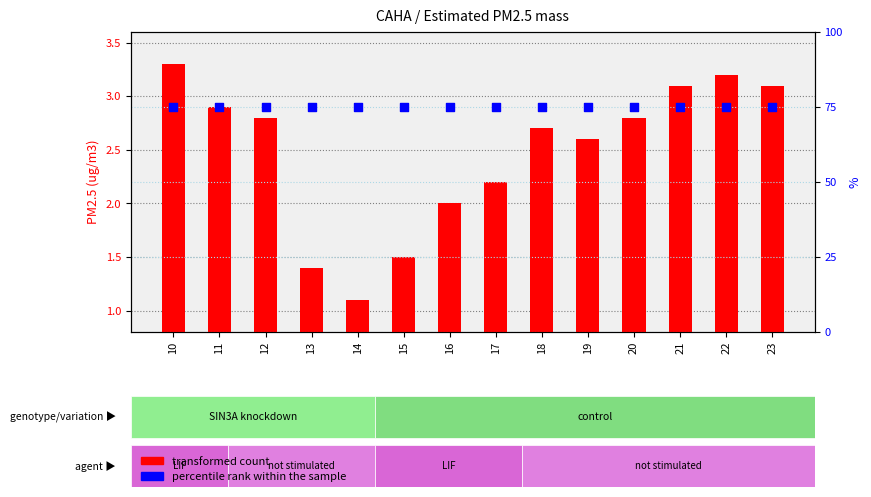

Which series has the widest spread of Y values?

transformed count